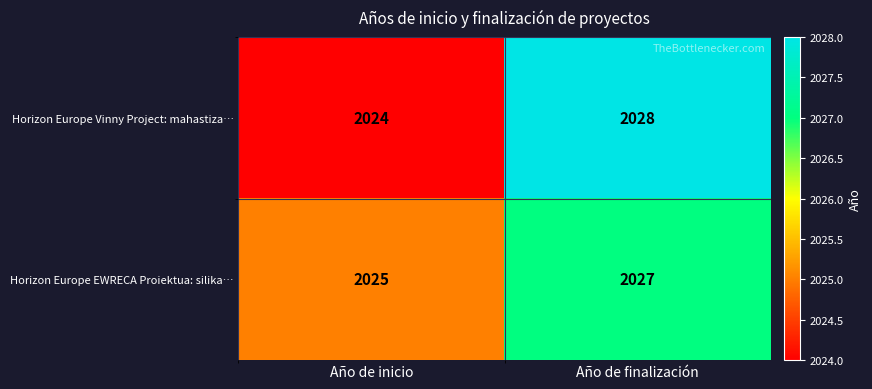

Which category has the highest value across all series?

Año de finalización